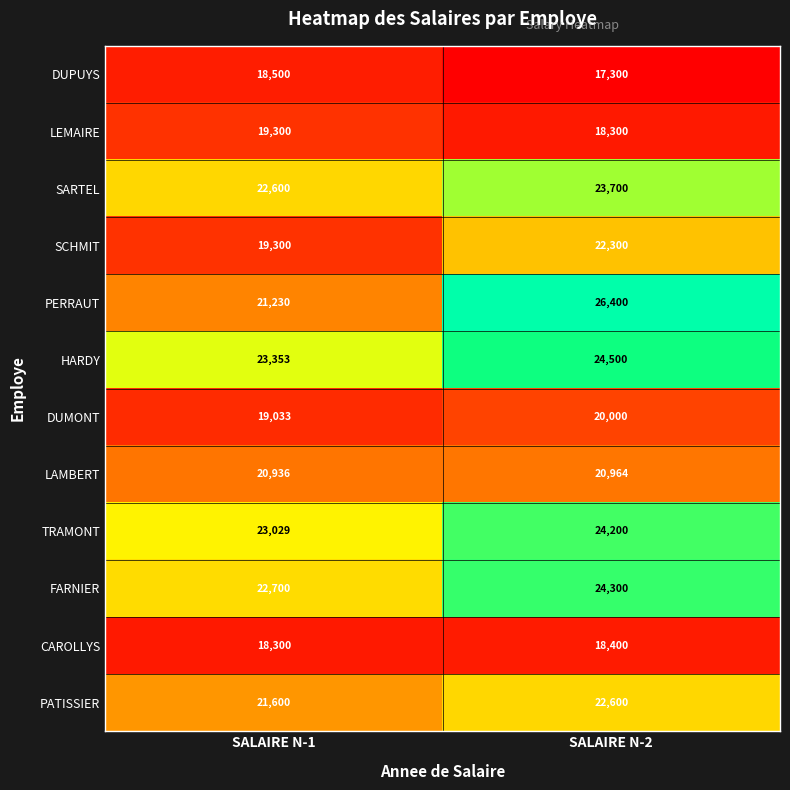

How many categories are shown in the chart?

2